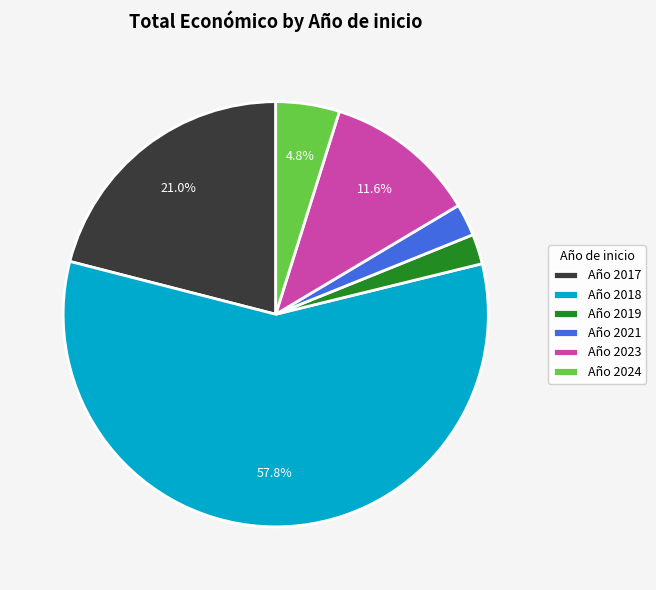

Which has a higher value, Año 2023 or Año 2017?

Año 2017